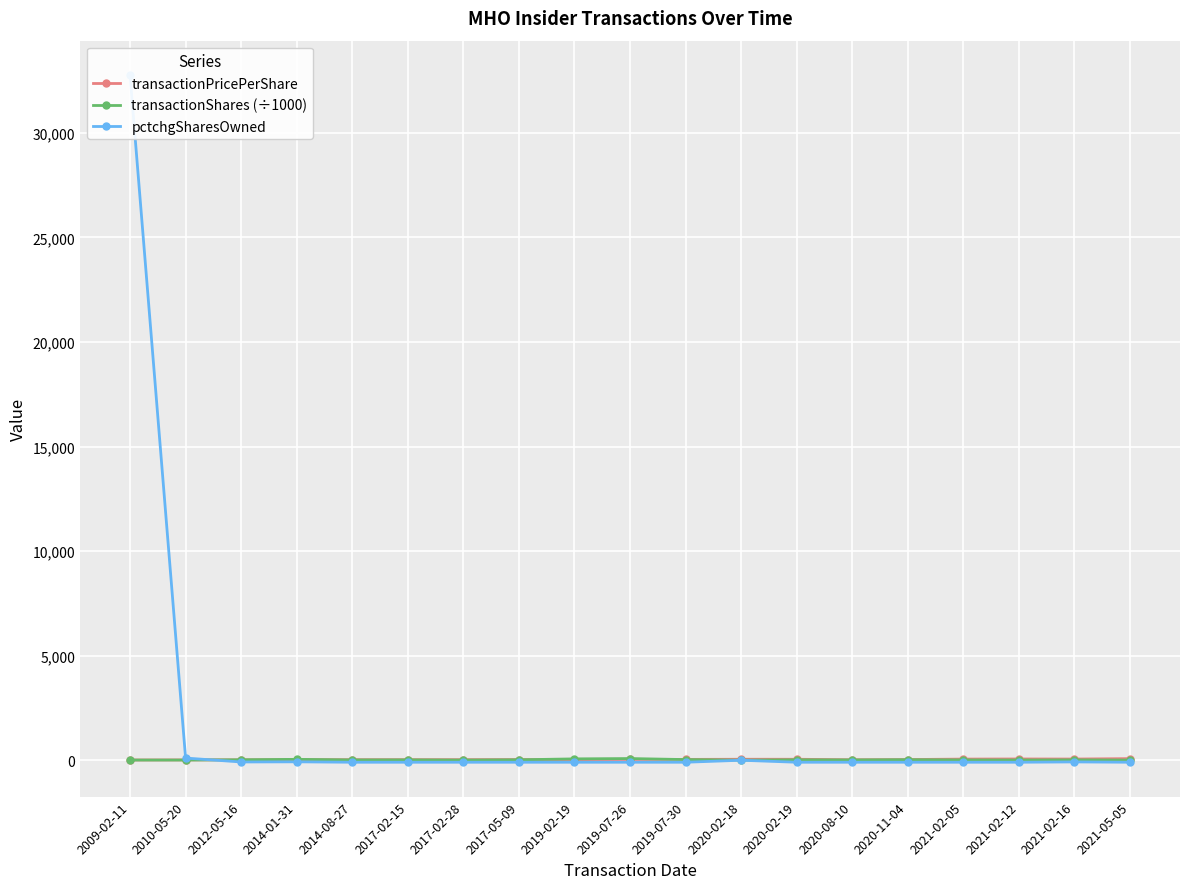

At which category is the sum across all series the highest?

2009-02-11